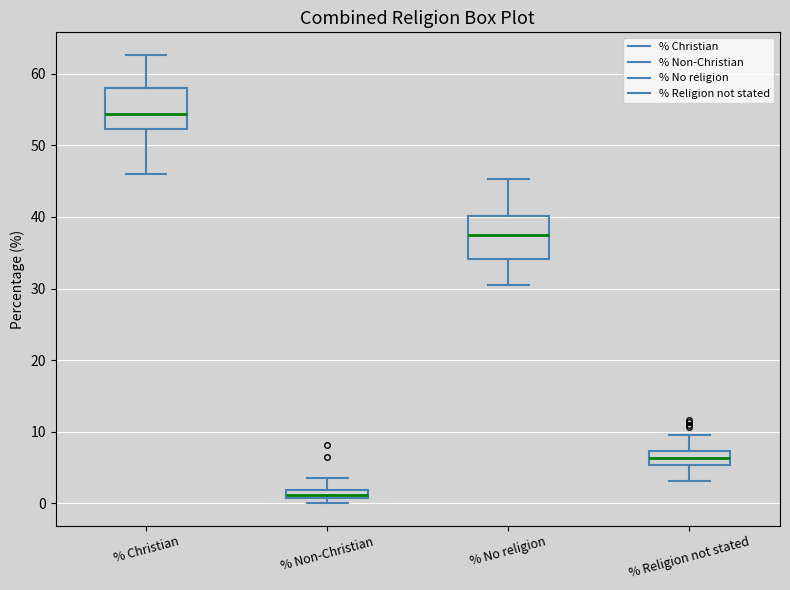

Which box has the highest median line?

% Christian